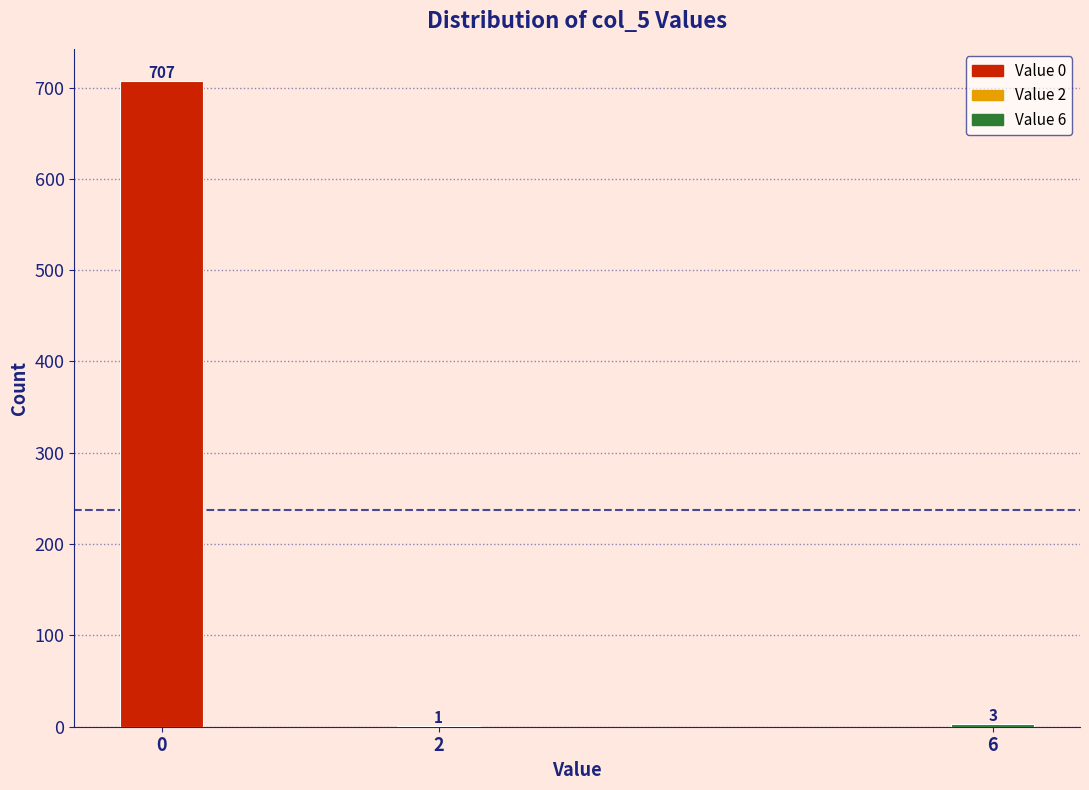

Reading right to left, list all the values displayed in this chart.

6=3	2=1	0=707